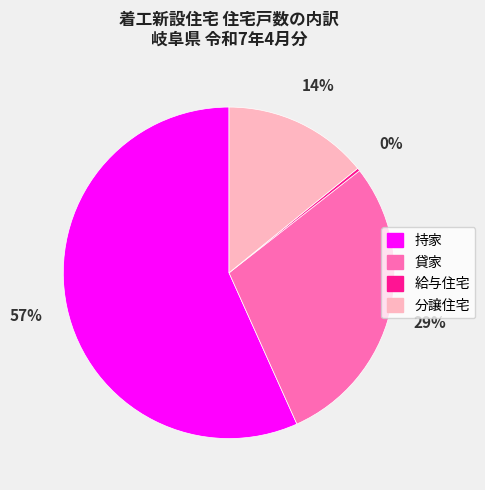

To the nearest percent, what is the average slice percentage?

25%